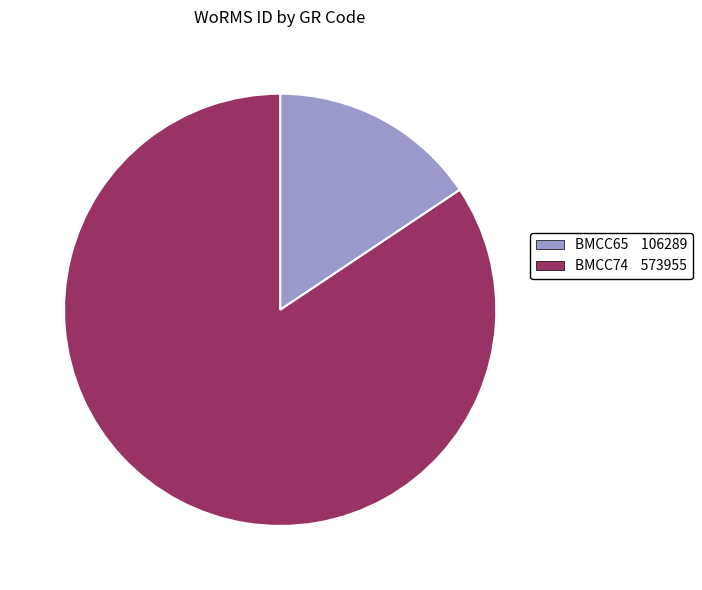

What is the ratio of the value at BMCC65 to the value at BMCC74?

0.2